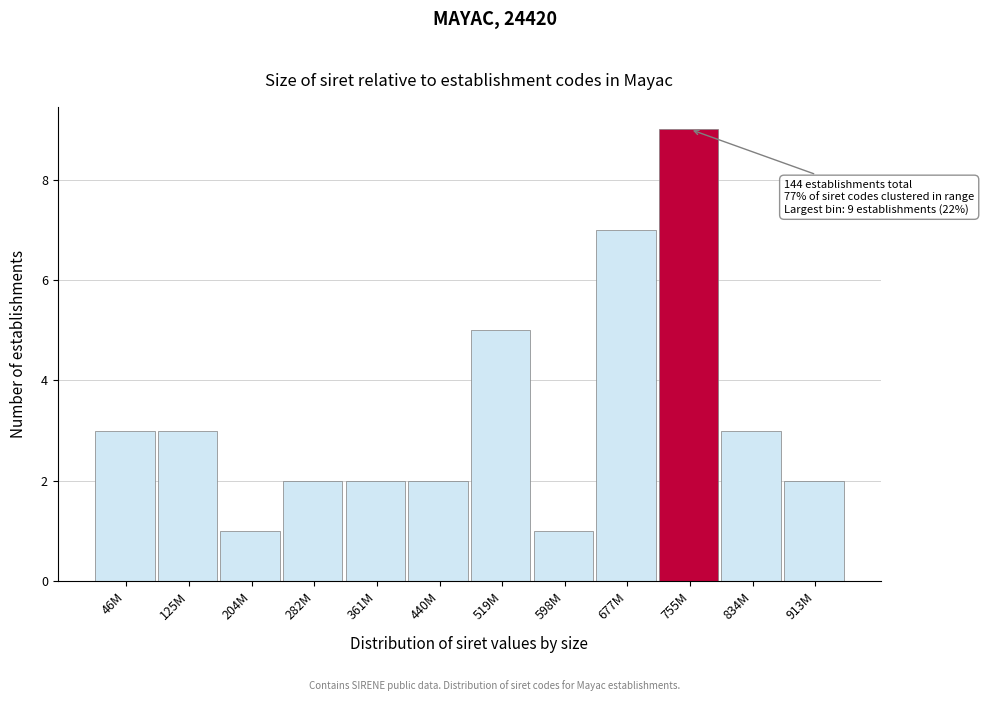

Reading left to right, list all the values displayed in this chart.

46M=3	125M=3	204M=1	282M=2	361M=2	440M=2	519M=5	598M=1	677M=7	755M=9	834M=3	913M=2